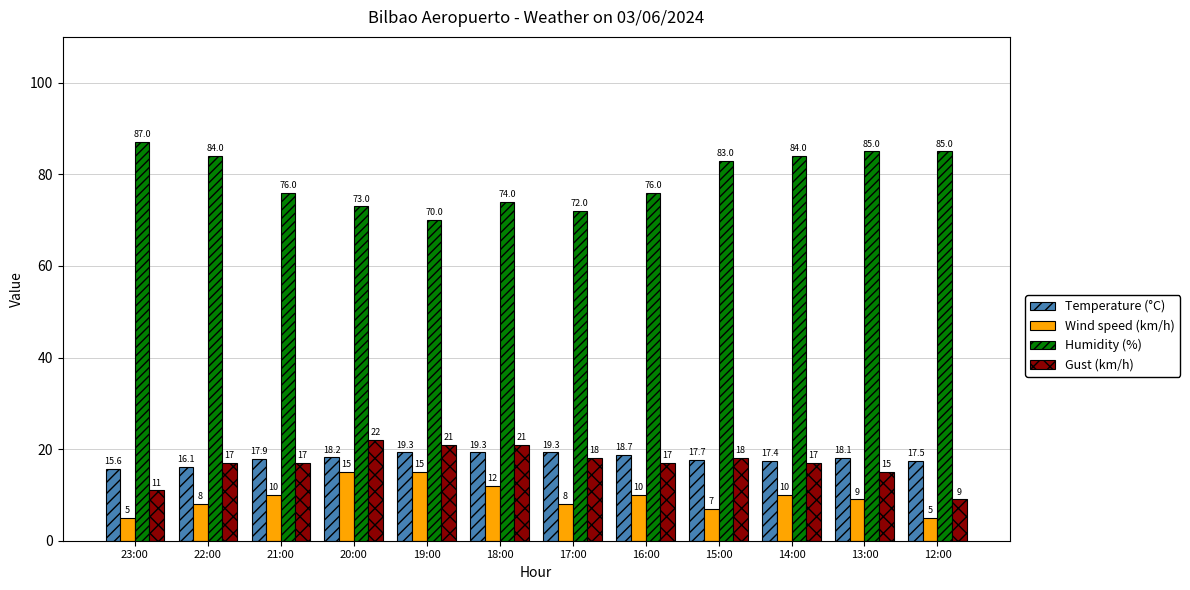

True or false: Humidity (%) has a value of 76.0 at 21:00.

True